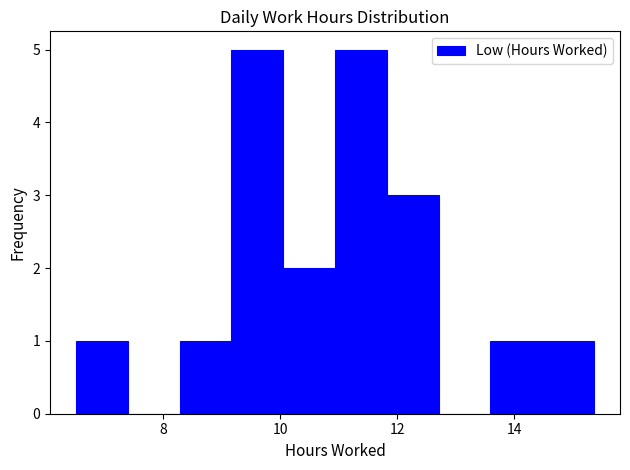

Reading left to right, list every bar in this chart as the range it spans on the x-axis followed by its height. Neither the bar edges nor the heights are printed on the chart, so give them approximately, as read against the axes.

6.6 to 7.4: 1
7.4 to 8.2: 0
8.2 to 9.2: 1
9.2 to 10.0: 5
10.0 to 11.0: 2
11.0 to 11.8: 5
11.8 to 12.8: 3
12.8 to 13.6: 0
13.6 to 14.4: 1
14.4 to 15.4: 1